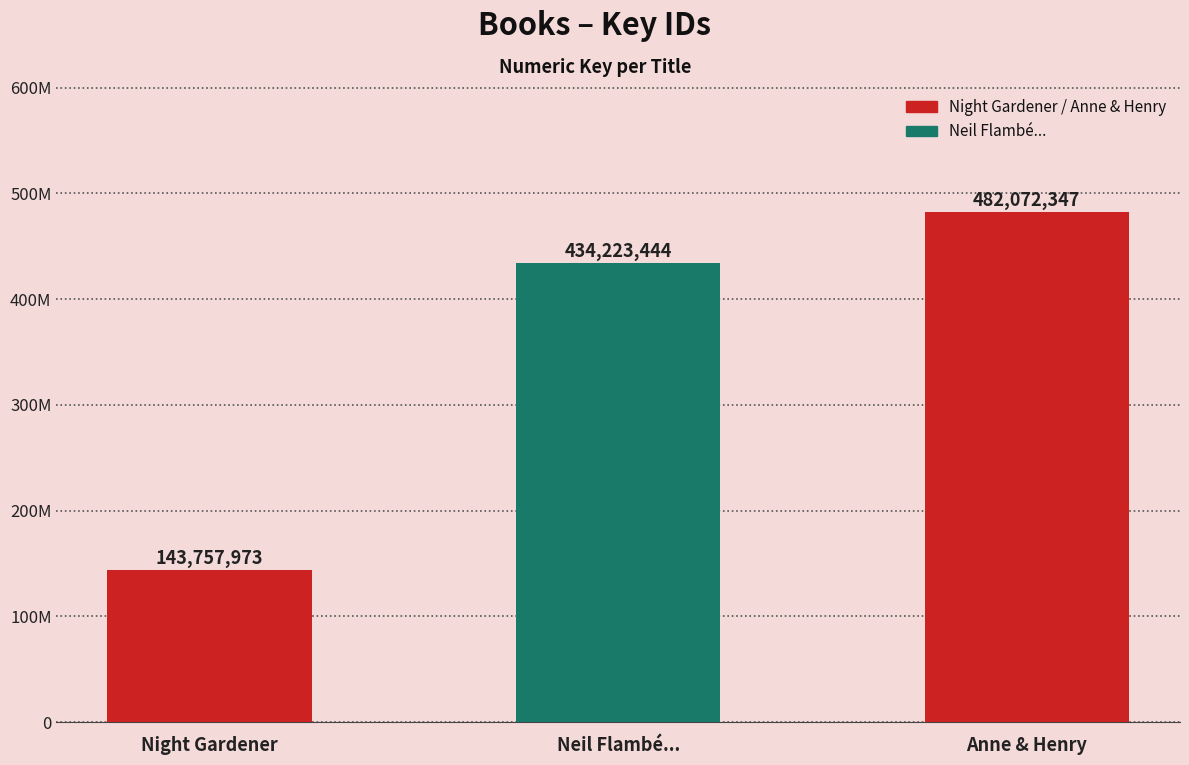

List the labels in order of value, smallest first.

Night Gardener, Neil Flambé..., Anne & Henry